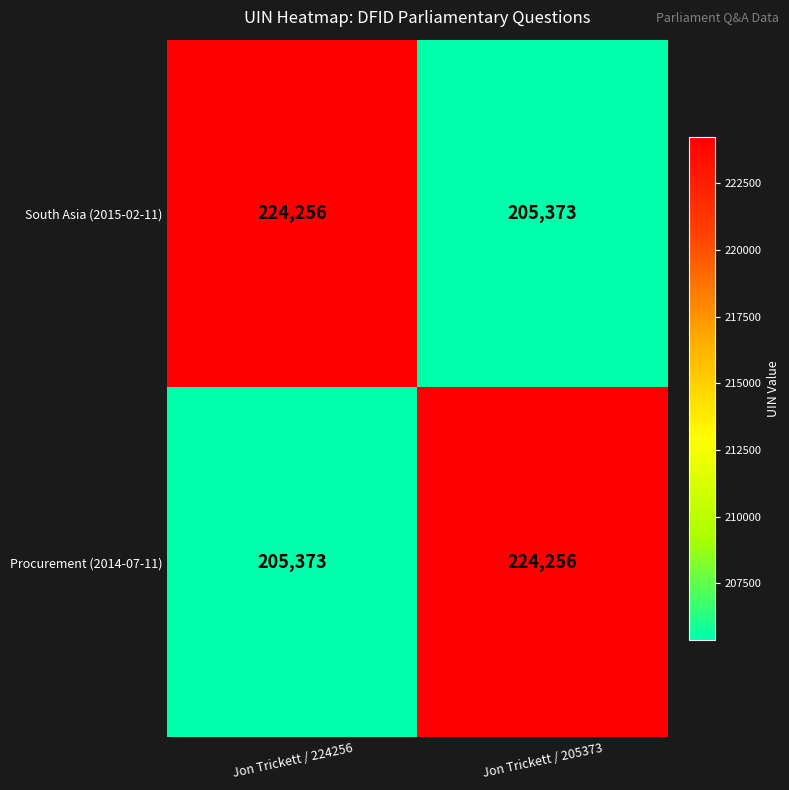

Is the value of South Asia (2015-02-11) at Jon Trickett / 205373 greater than the value of Procurement (2014-07-11) at Jon Trickett / 205373?

No